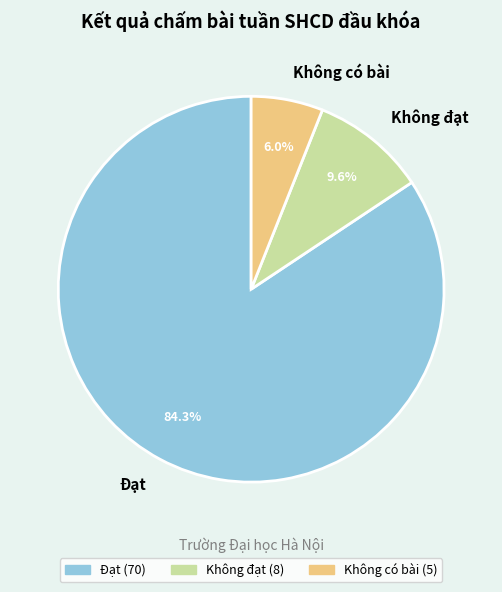

Which category accounts for the majority?

Đạt